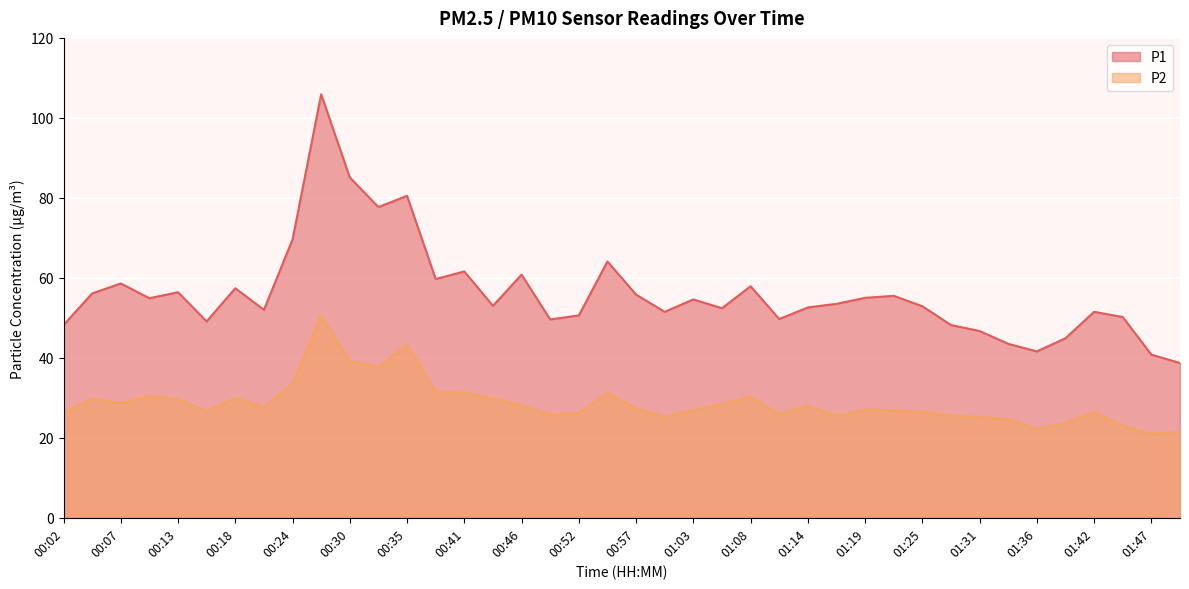

What position from the left is 01:08?

25